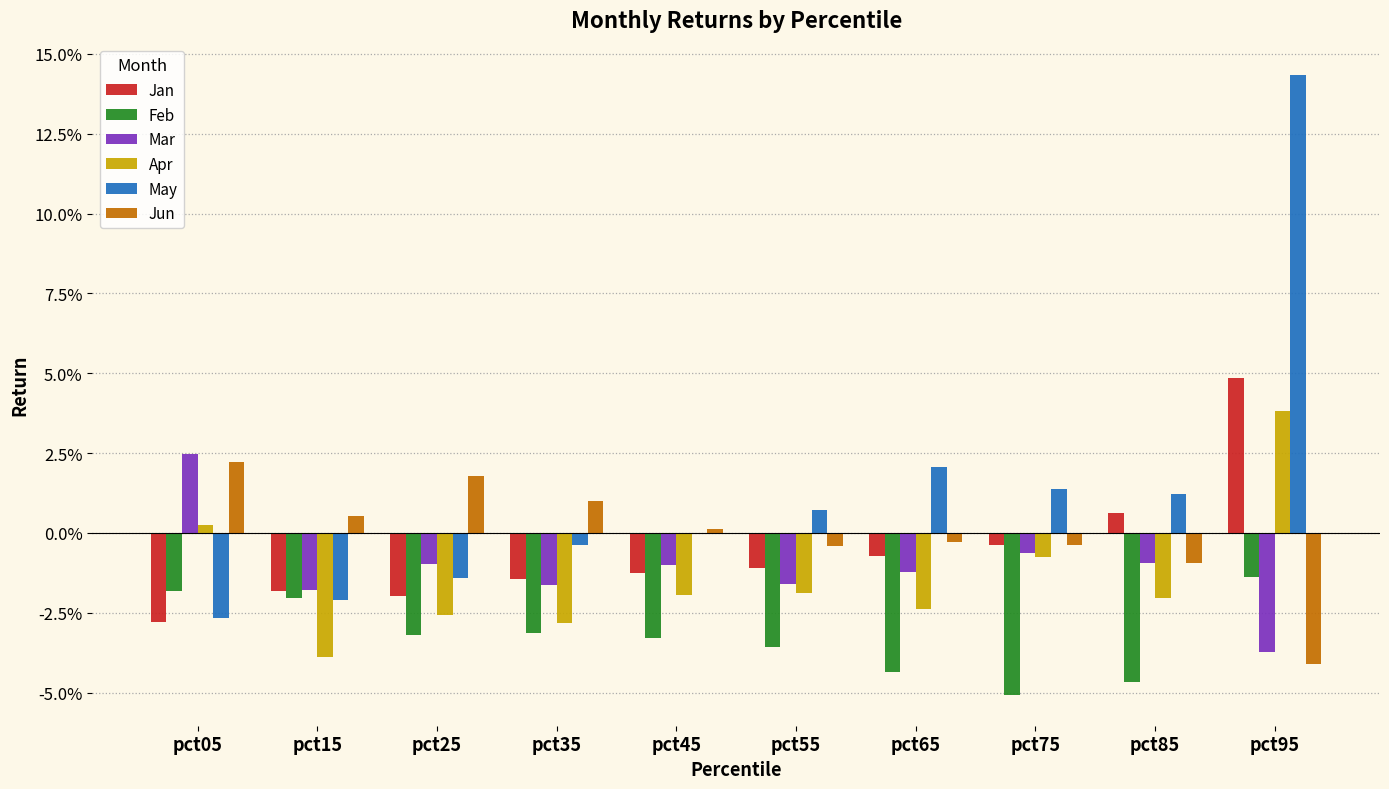

What is the difference between the maximum and minimum values in the Jan series?

0.1